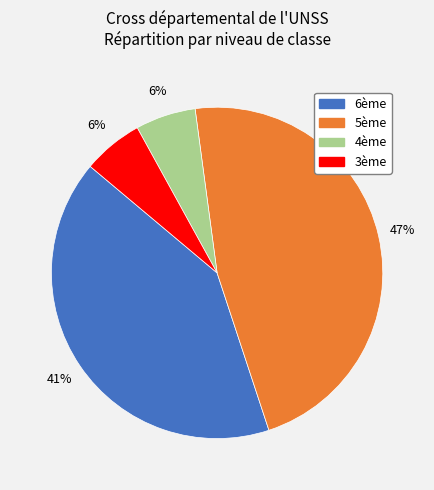

To the nearest percent, what is the difference between the largest and smallest slice percentages?

41%